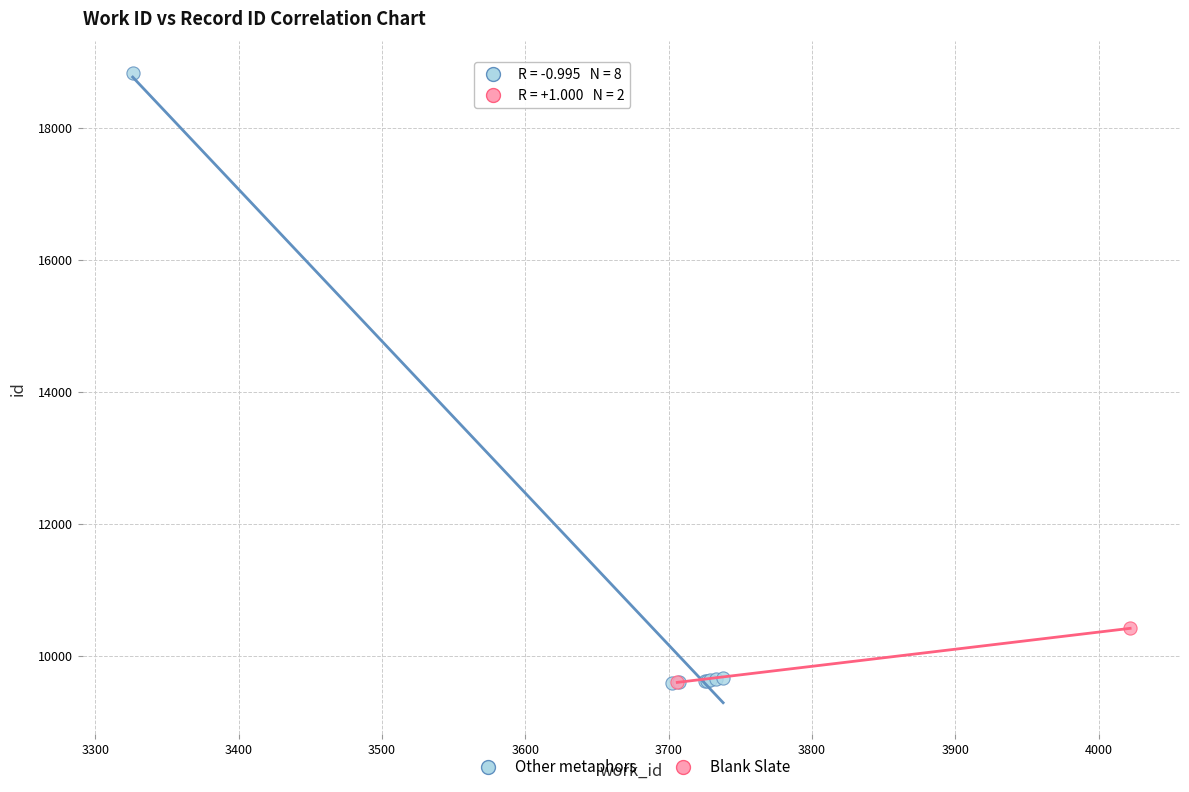

What are all the series names shown in the legend?

Other metaphors, Blank Slate